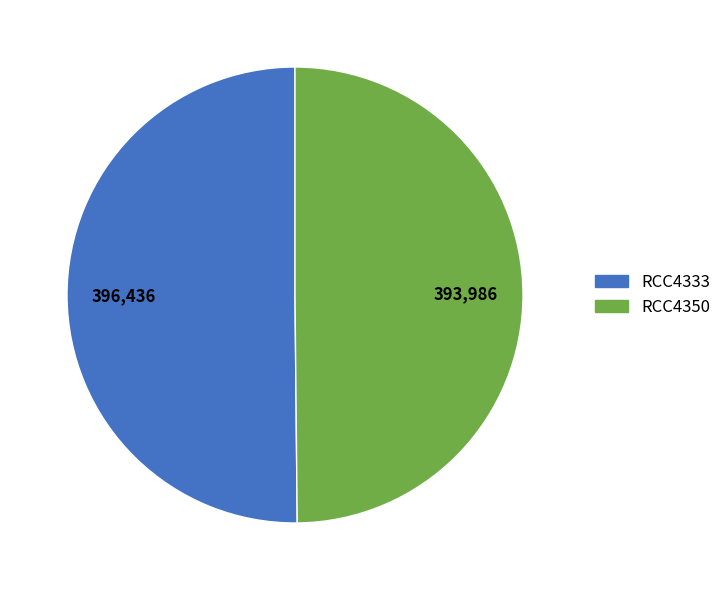

What is the ratio of the value at RCC4350 to the value at RCC4333?

1.0